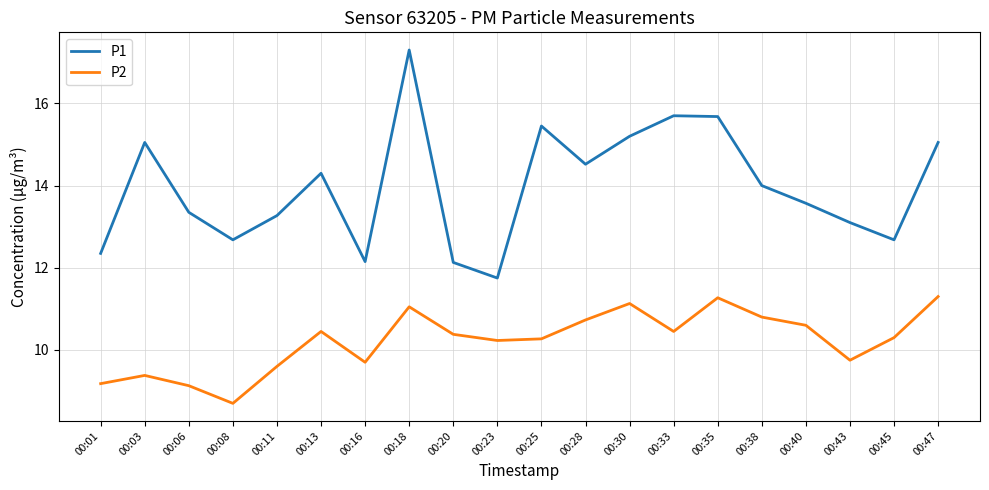

How many lines are shown in the chart?

2